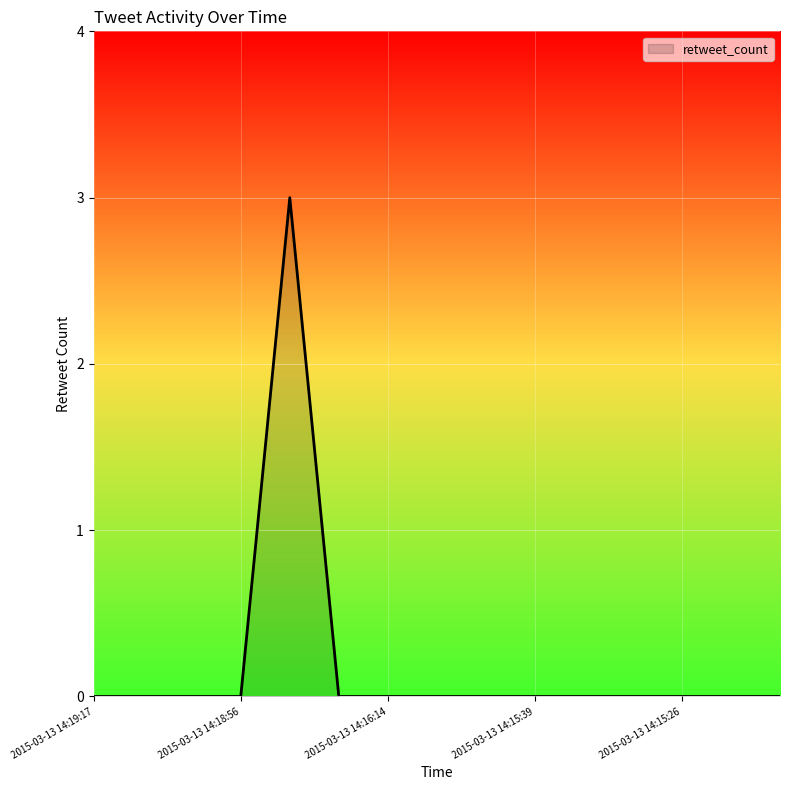

What is the maximum value shown in the chart?

3